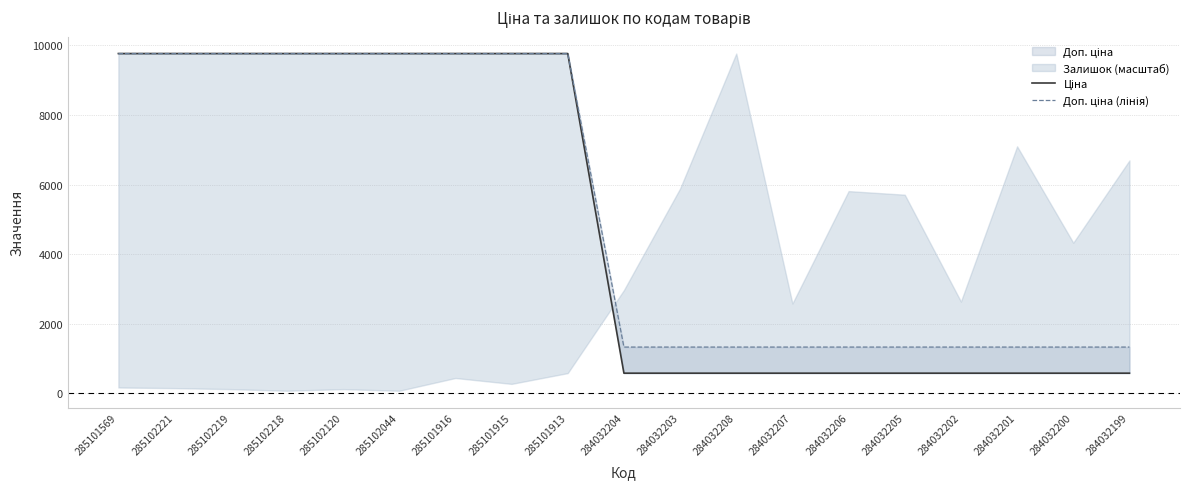

True or false: Доп. ціна (лінія) and Ціна intersect in this chart.

False